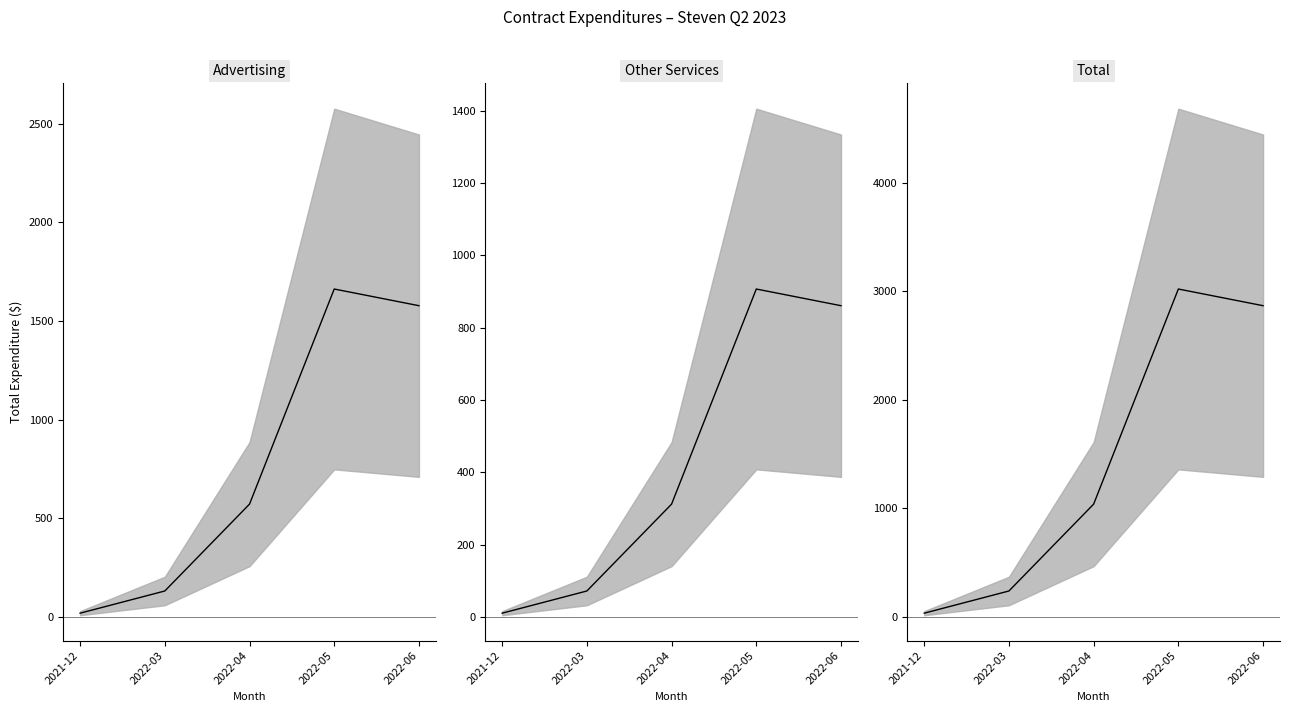

What is the approximate value of Advertising at 2021-12?

19.0